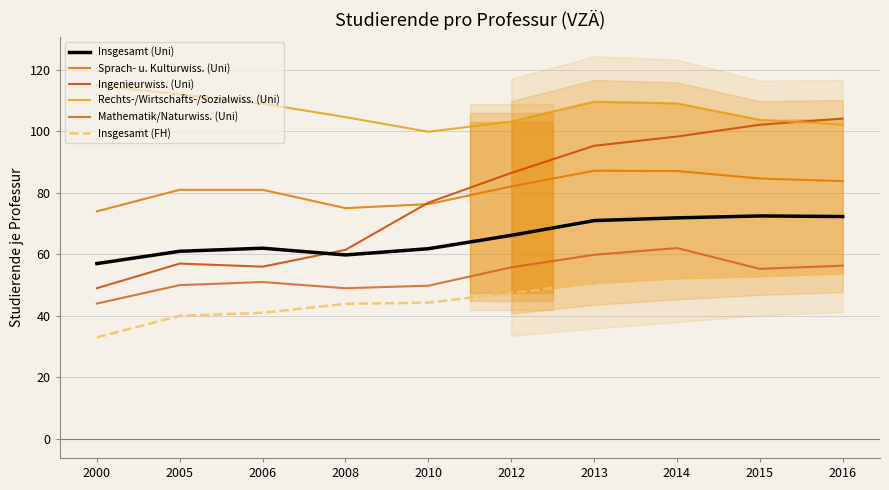

How many series are shown in this chart?

6